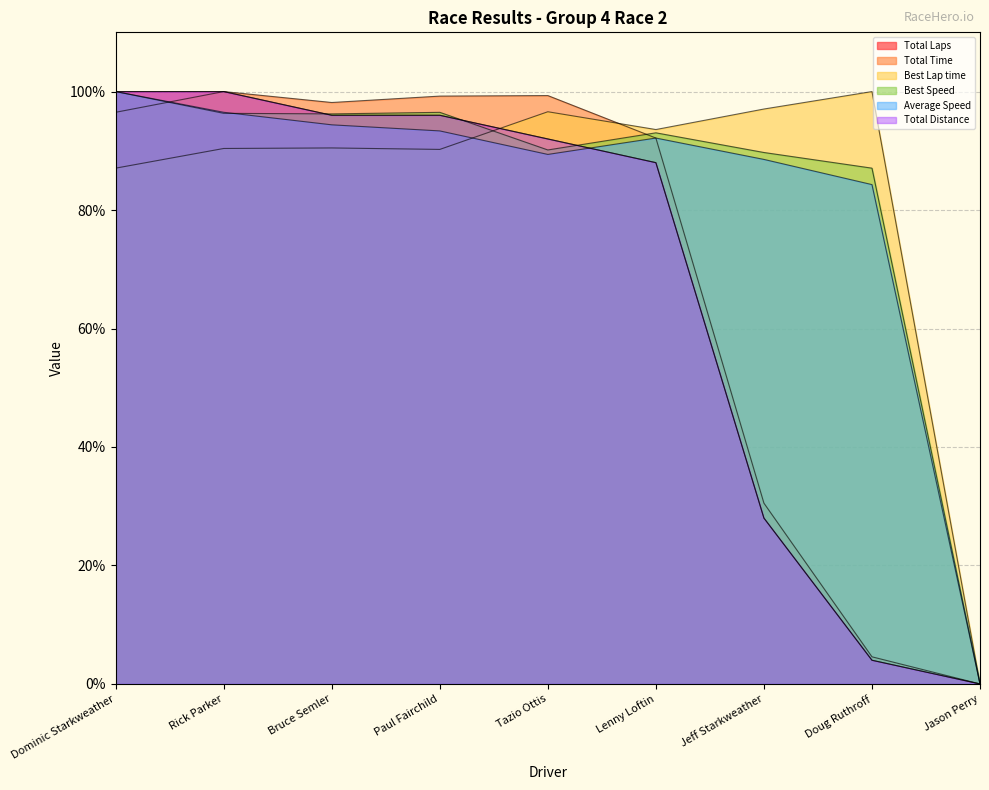

What is the sum of all Total Laps values?

604.0